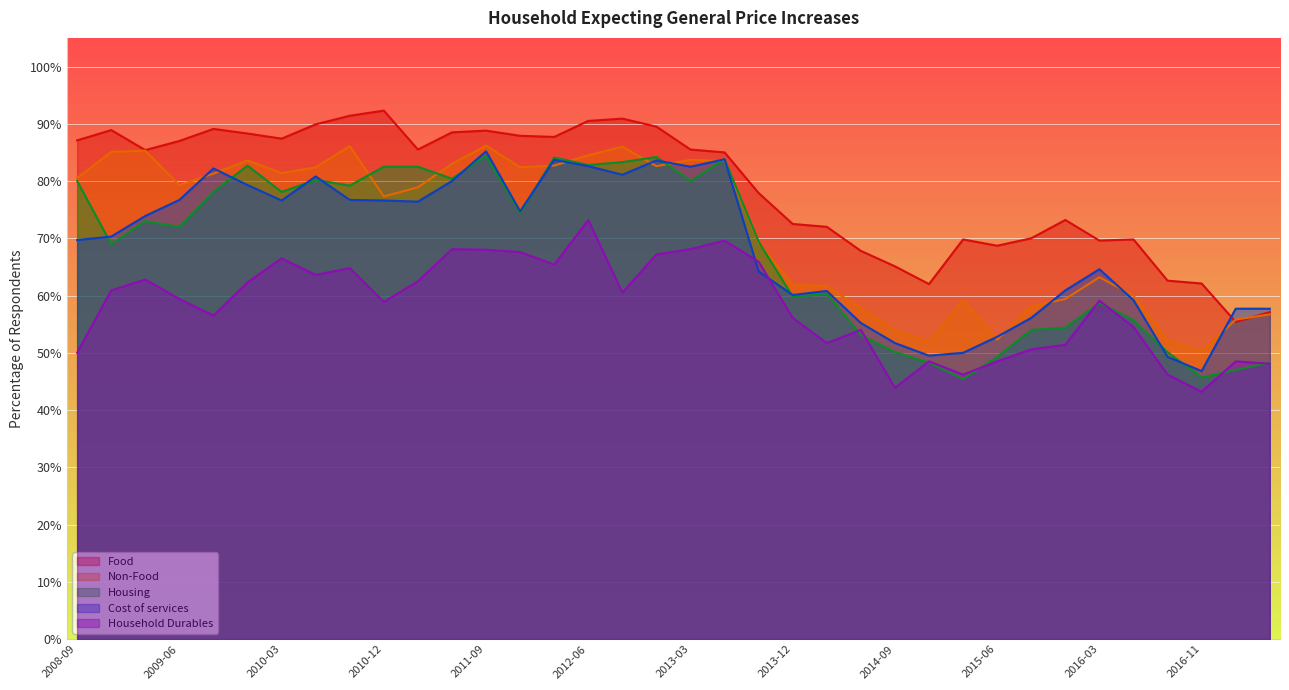

What is the label of the 6th point from the right?

2016-03